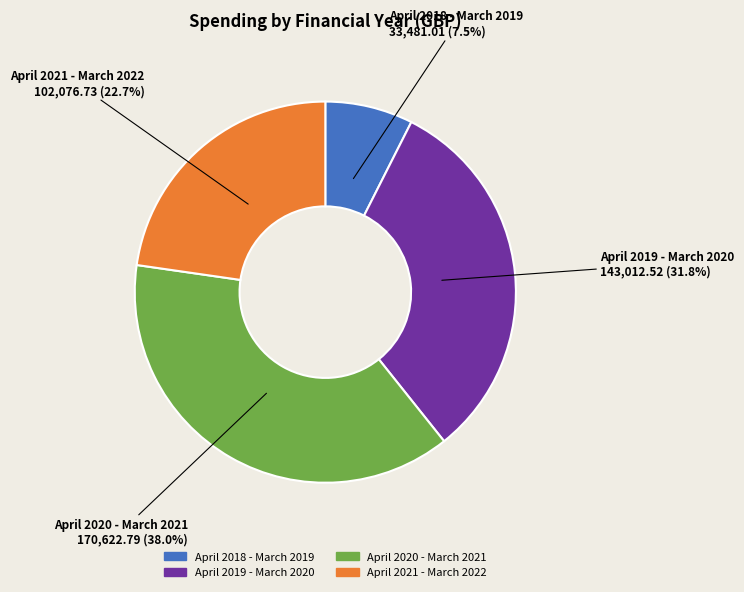

To the nearest percent, what is the average slice percentage?

25%